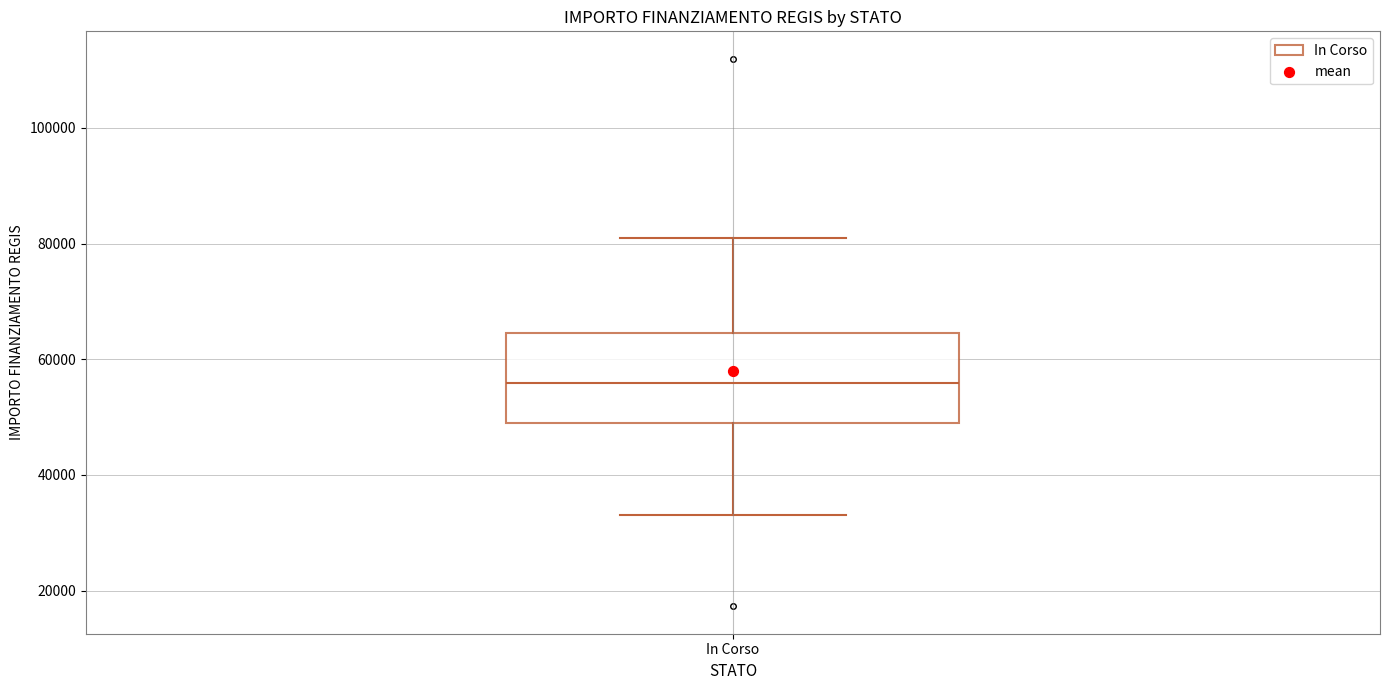

Read this box plot against the y-axis: the position of the median line, the range covered by the box, and the ends of both whiskers. The values are not printed on the chart, so give them approximately, as read against the axis.

median 56000, box 50000 to 64000, whiskers 32000 to 80000